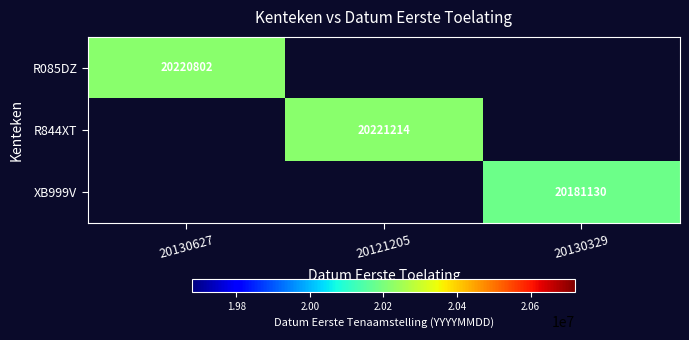

Is it true that XB999V equals 14089419 at 20130329?

False